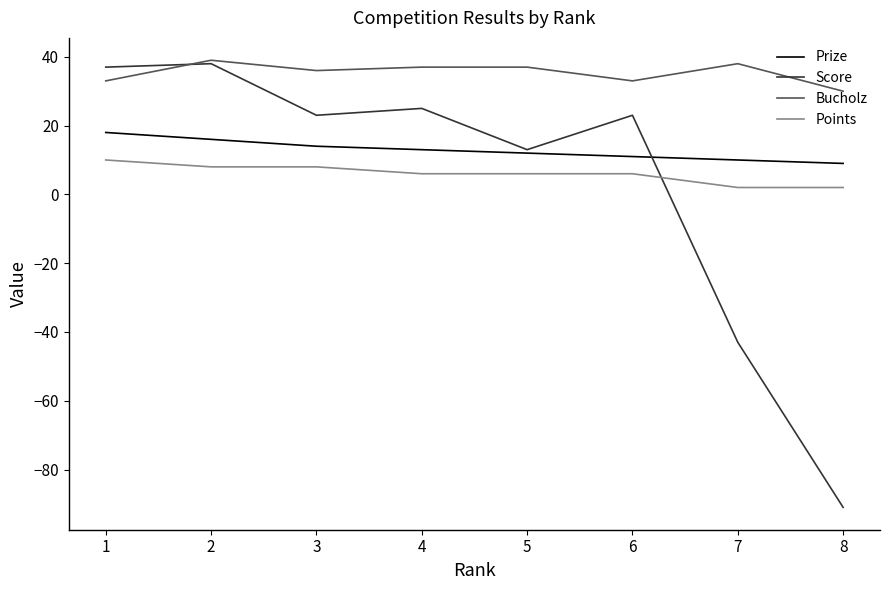

Rank the series at 3 from lowest to highest value.

Points, Prize, Score, Bucholz